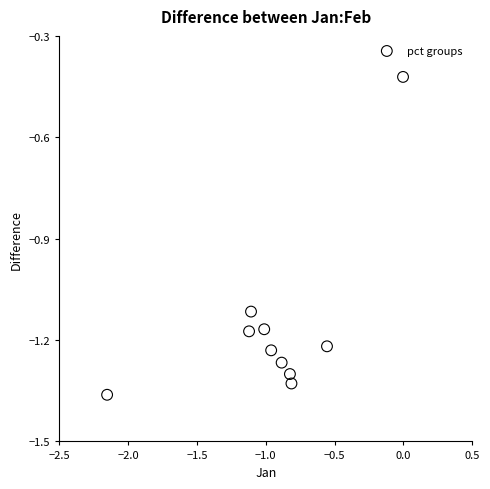

What is the range of Y values (max minus min)?

0.9